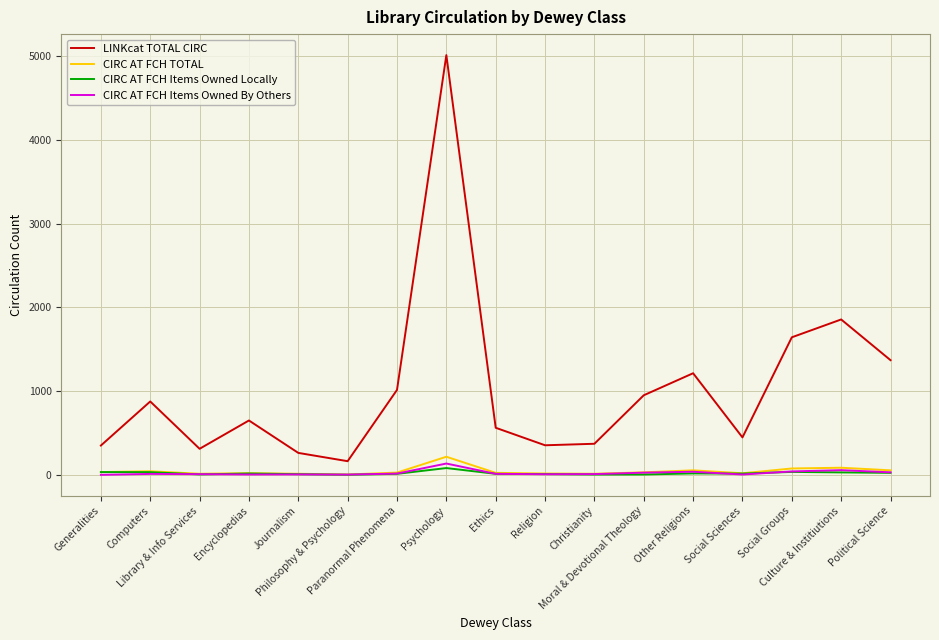

True or false: CIRC AT FCH TOTAL and LINKcat TOTAL CIRC cross at least once.

False